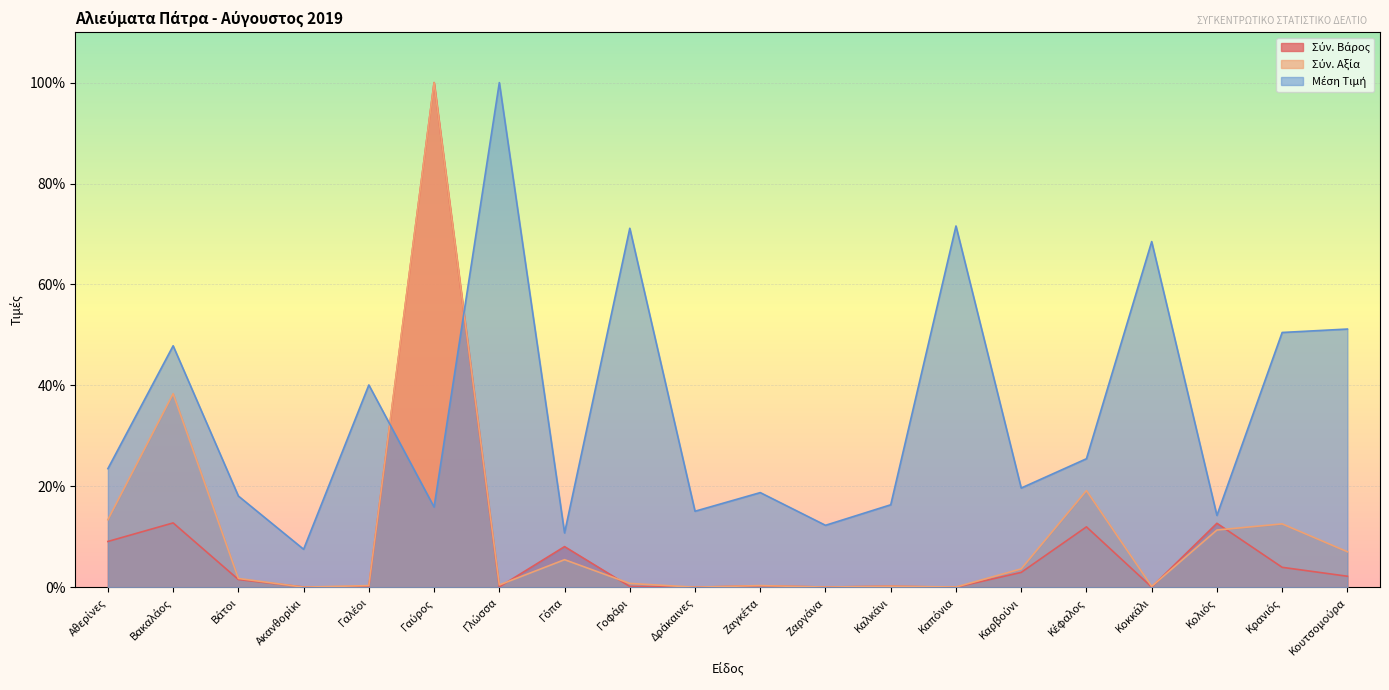

Which series has the largest total across all categories?

Μέση Τιμή